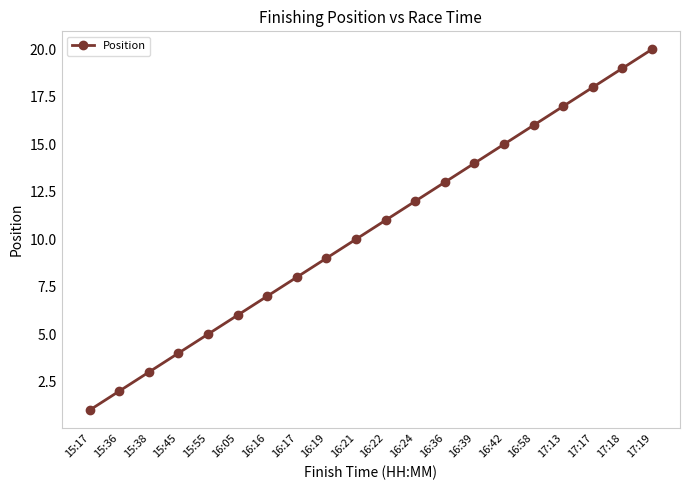

What is the sum of all values?

210